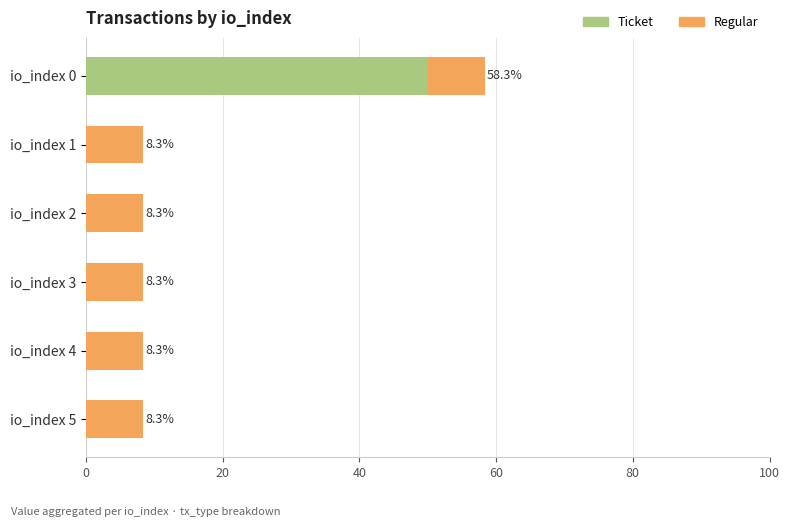

Which category has the highest value in the Ticket series?

io_index 0